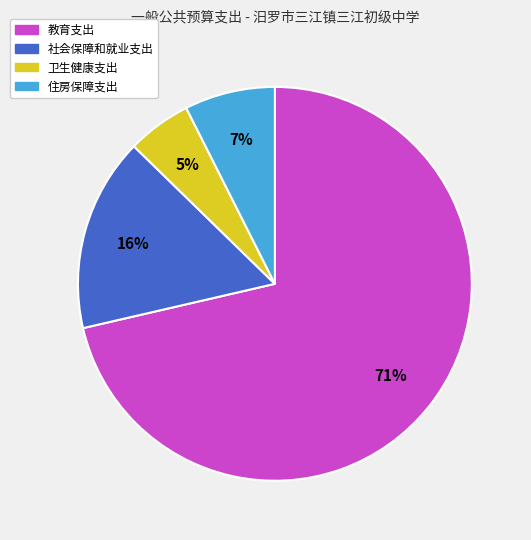

Which category accounts for the majority?

教育支出